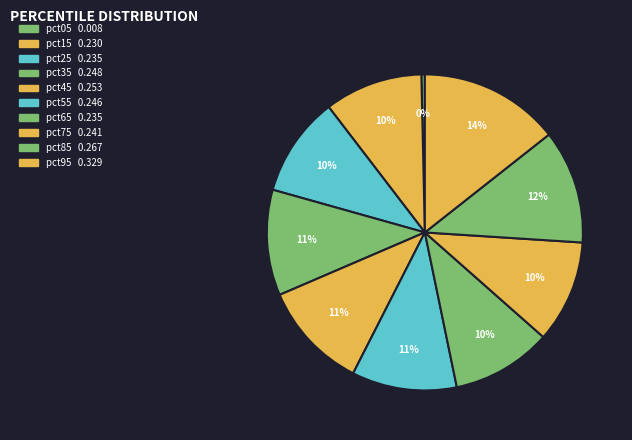

How many slices are in this pie chart?

10